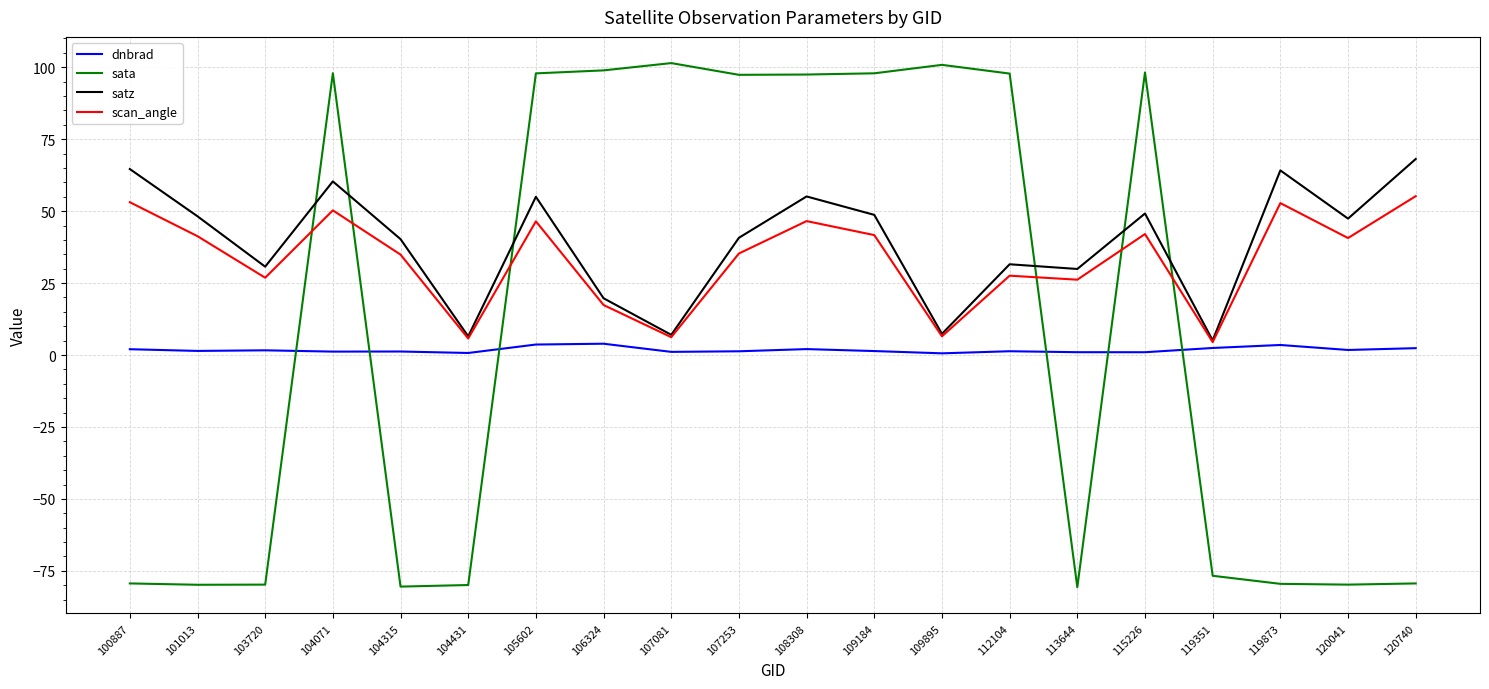

Is the value of satz at 108308 greater than the value of scan_angle at 107081?

Yes